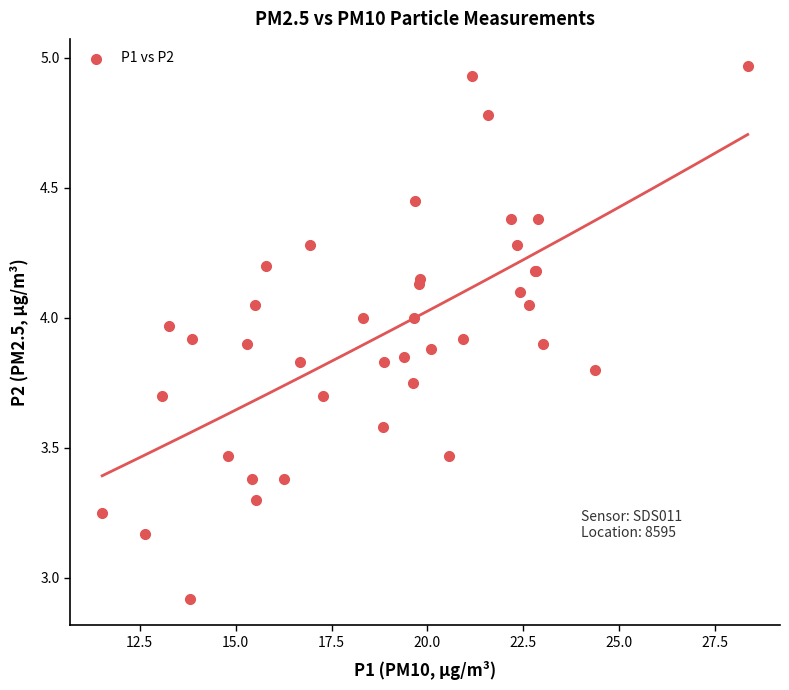

What Y value in the scatter plot is closest to 3?

2.9